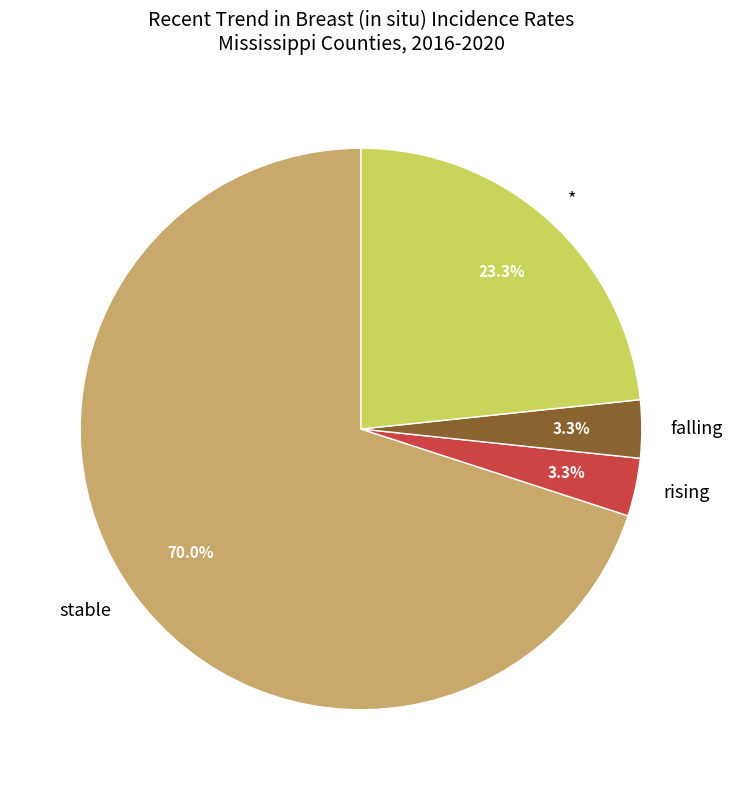

Which has a higher value, stable or rising?

stable